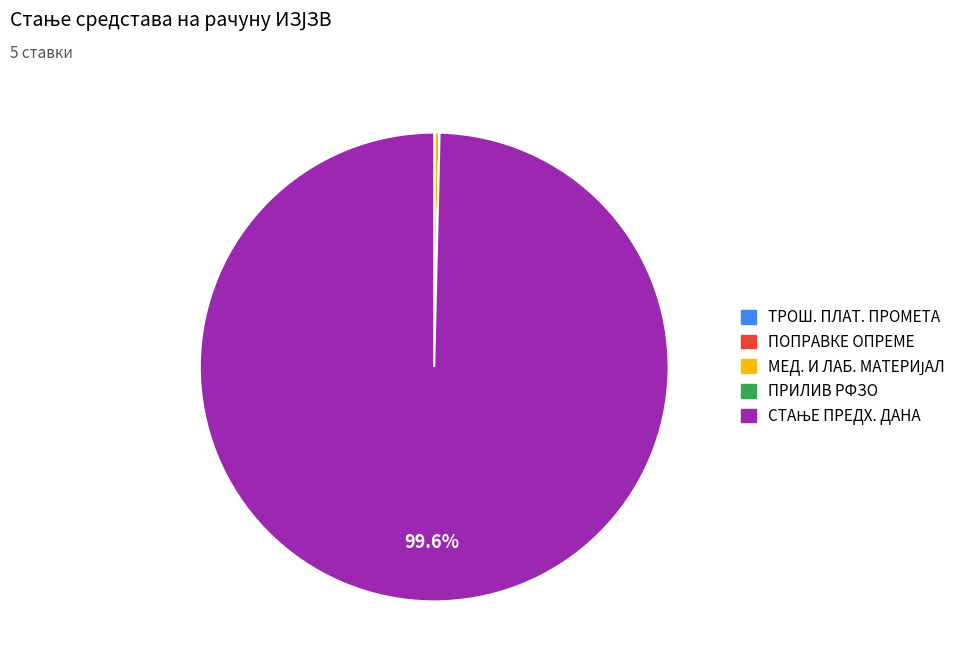

Is there any slice that represents more than half of the pie?

Yes